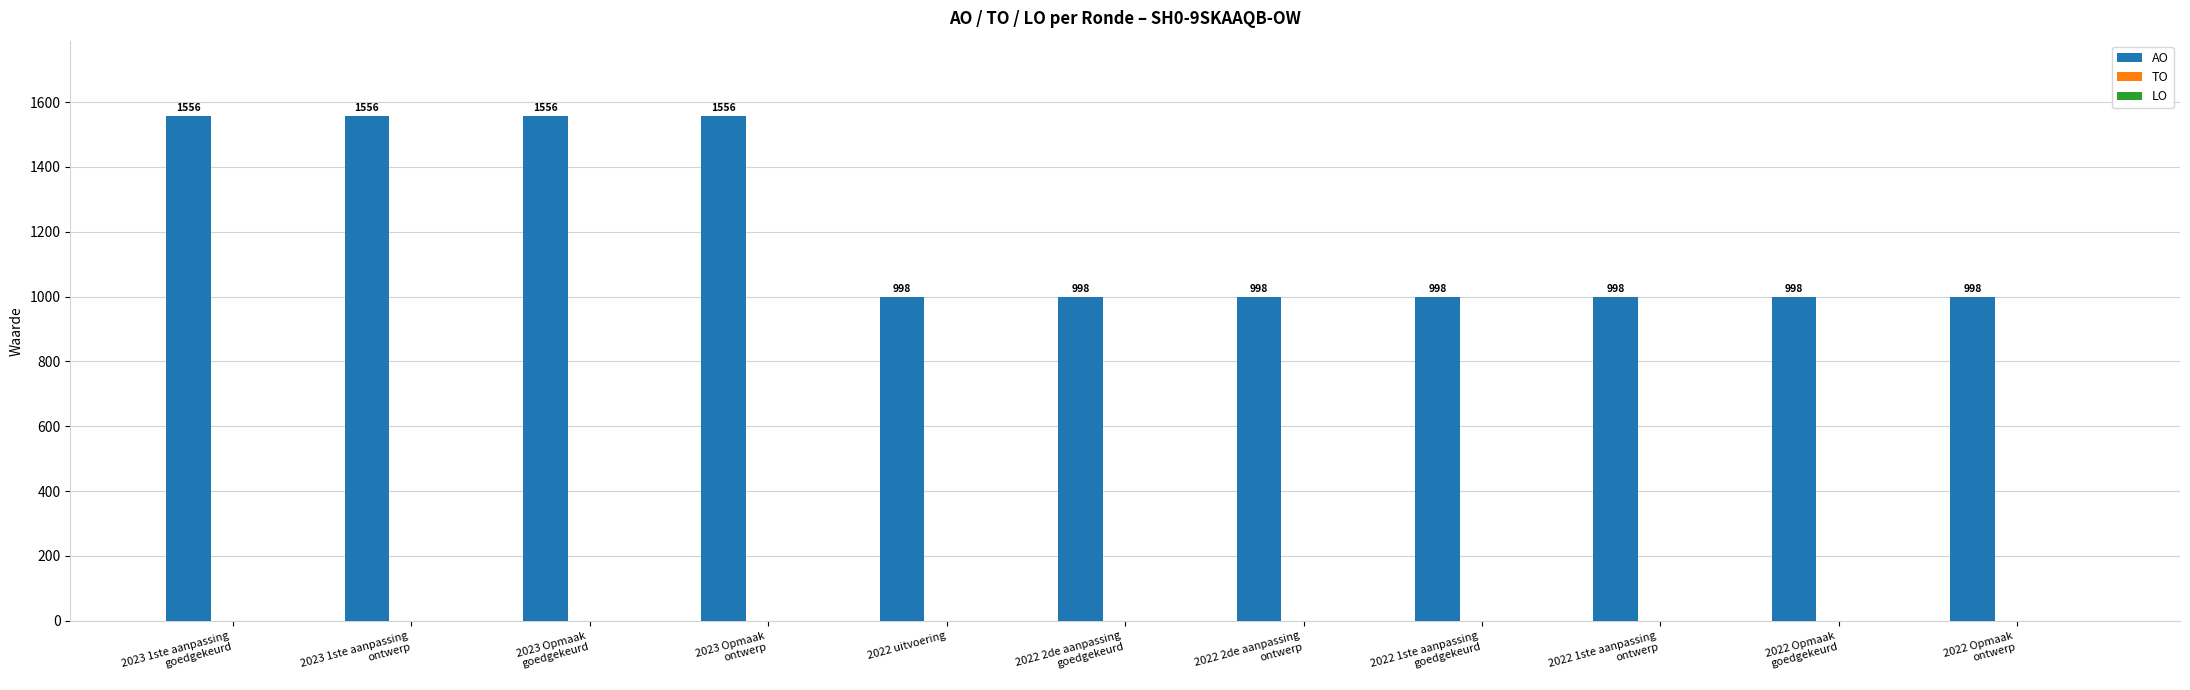

The chart shows a value of 554 at 2022 uitvoering. True or false?

False